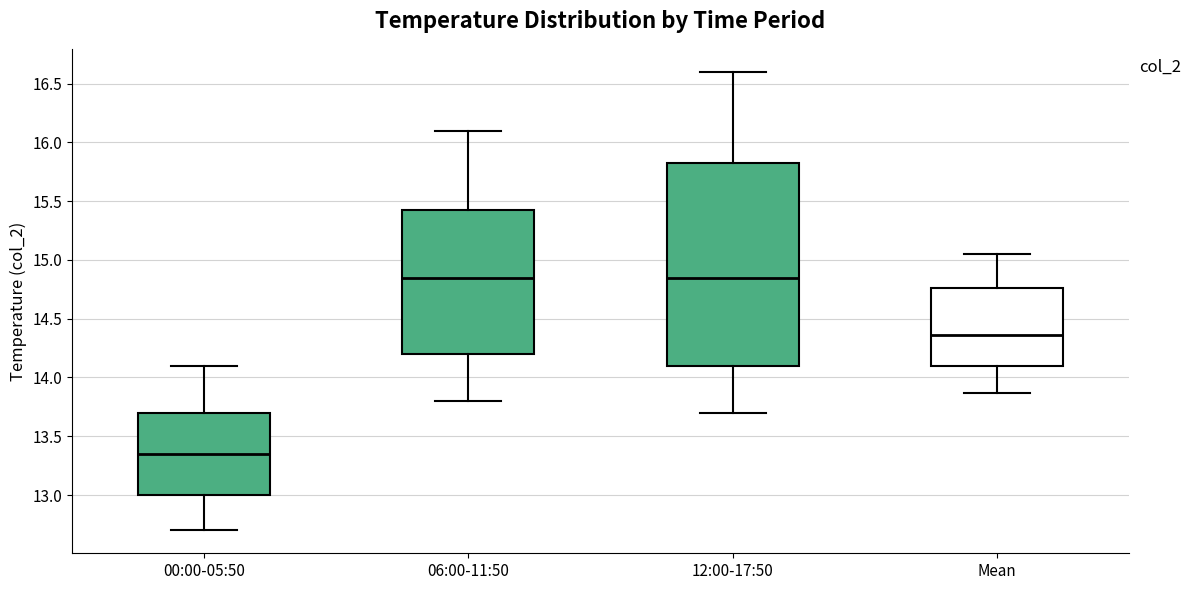

Where is the upper edge of the box for 06:00-11:50 on the y-axis? The values are not printed on the chart, so give them approximately, as read against the axis.

15.45